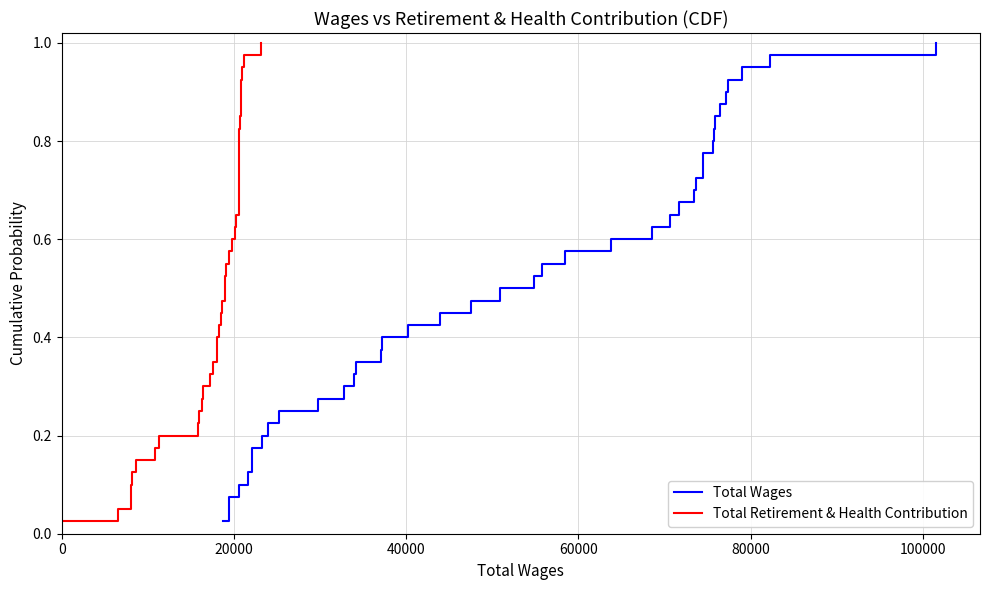

What is the difference between the maximum and minimum values in the Total Wages series?

1.0